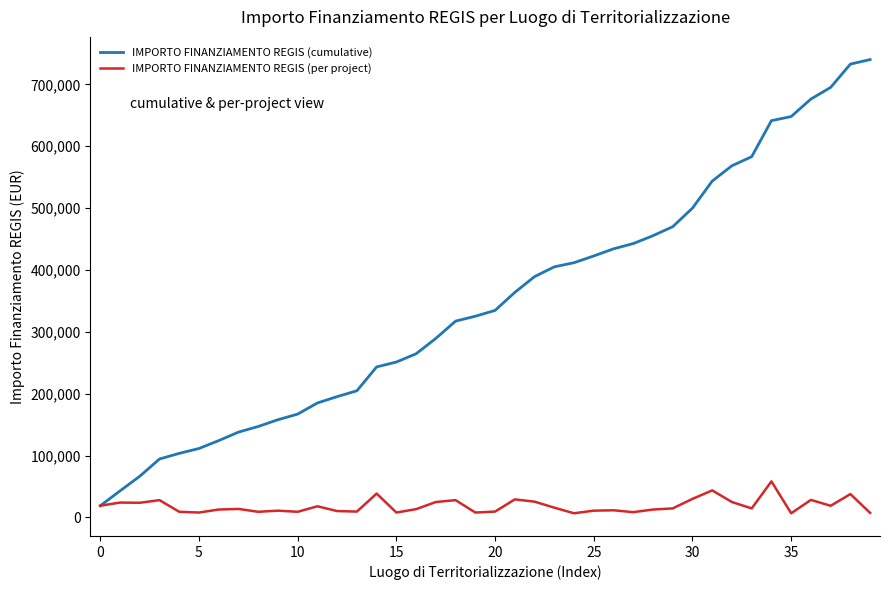

True or false: IMPORTO FINANZIAMENTO REGIS (per project) has more than 0 points higher than both neighbors.

True